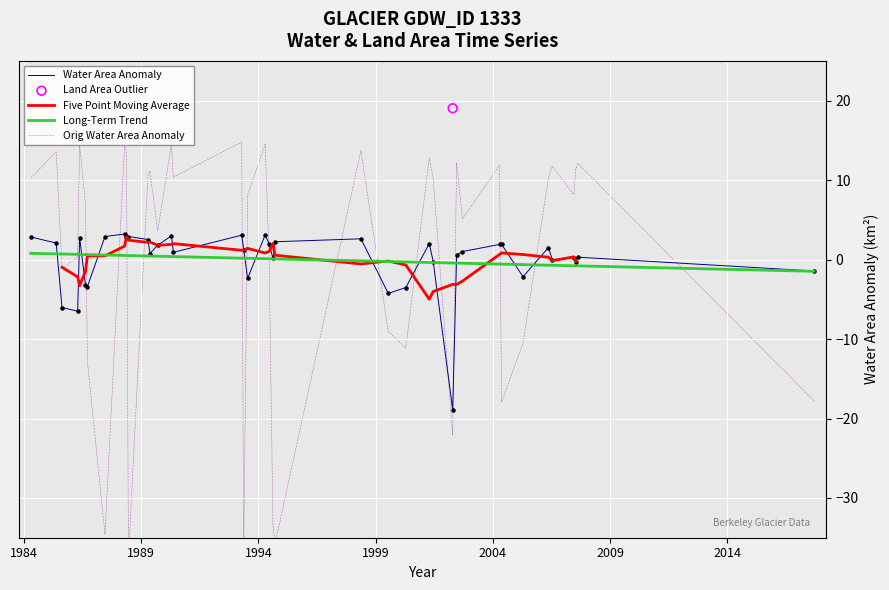

Which series contains the highest Y value?

Orig Water Area Anomaly